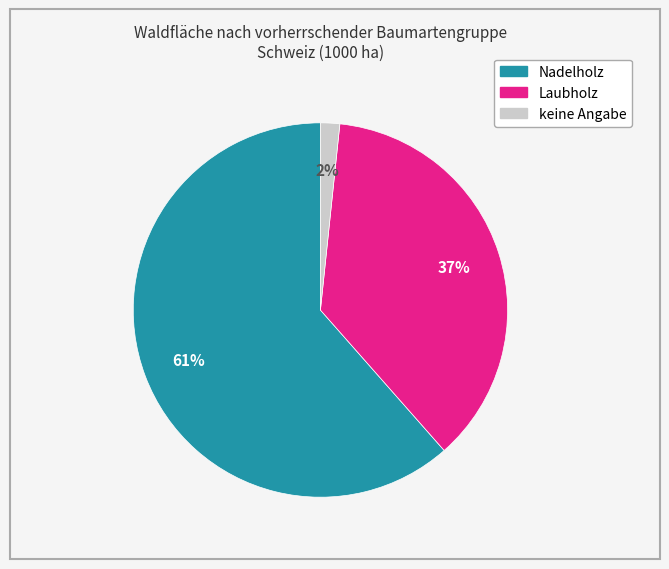

Rank the categories by value from lowest to highest.

keine Angabe, Laubholz, Nadelholz